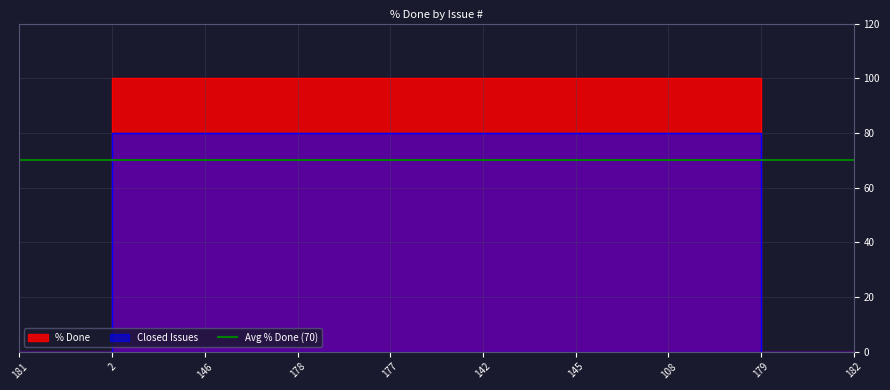

Rank the categories by value from highest to lowest.

2, 146, 178, 177, 142, 145, 108, 181, 179, 182